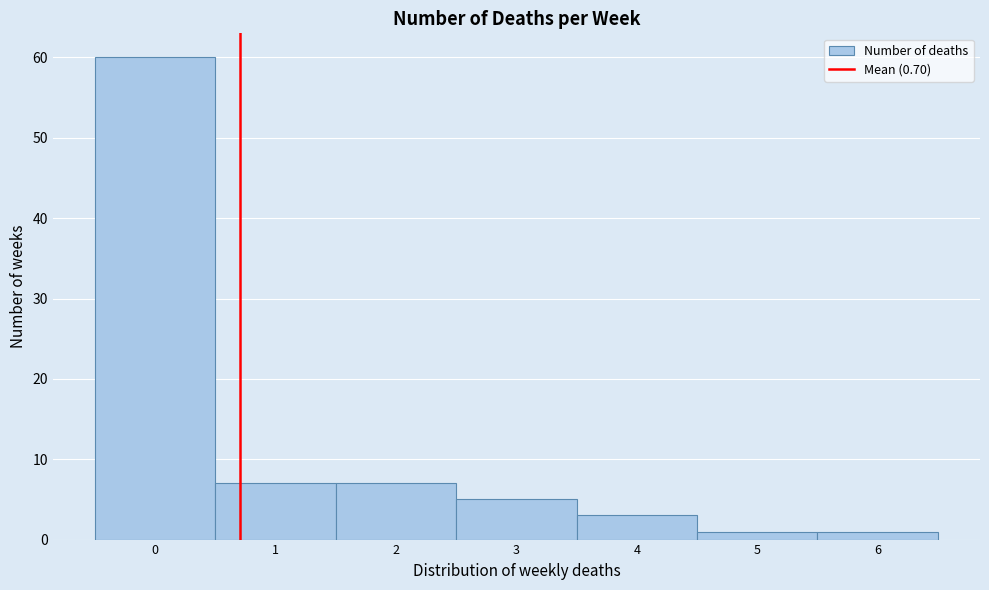

Reading left to right, transcribe this chart: for each bar, give the range it covers on the x-axis and its height. The values are not printed on the chart, so give them approximately, as read against the axis.

-0.5 to 0.5: 60
0.5 to 1.5: 7
1.5 to 2.5: 7
2.5 to 3.5: 5
3.5 to 4.5: 3
4.5 to 5.5: 1
5.5 to 6.5: 1